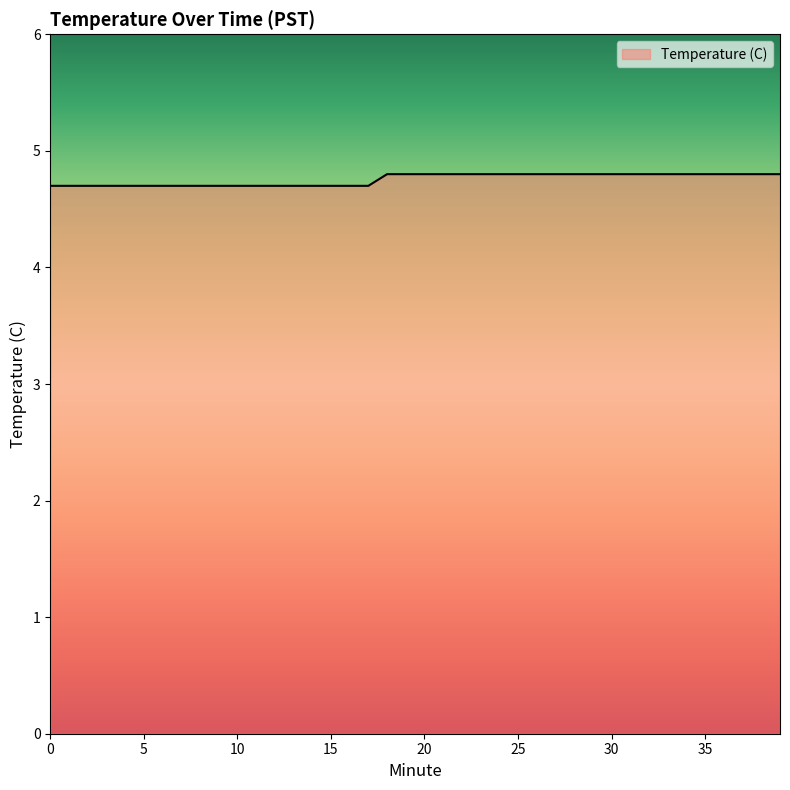

What is the smallest value displayed?

4.7